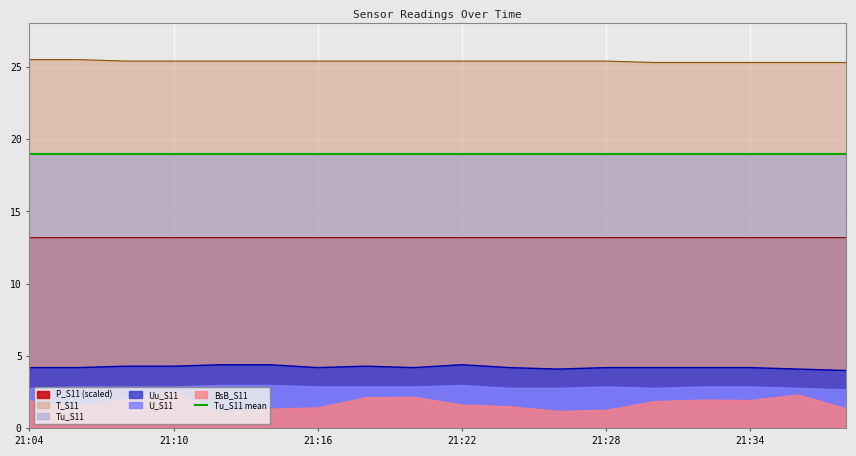

What is the total value across all series at 21:08?

42.9